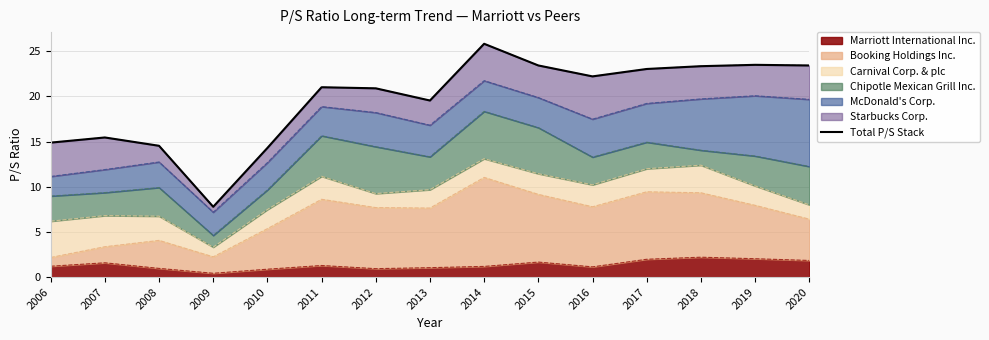

The Marriott International Inc. series shows 1.2 at 2014. True or false?

True